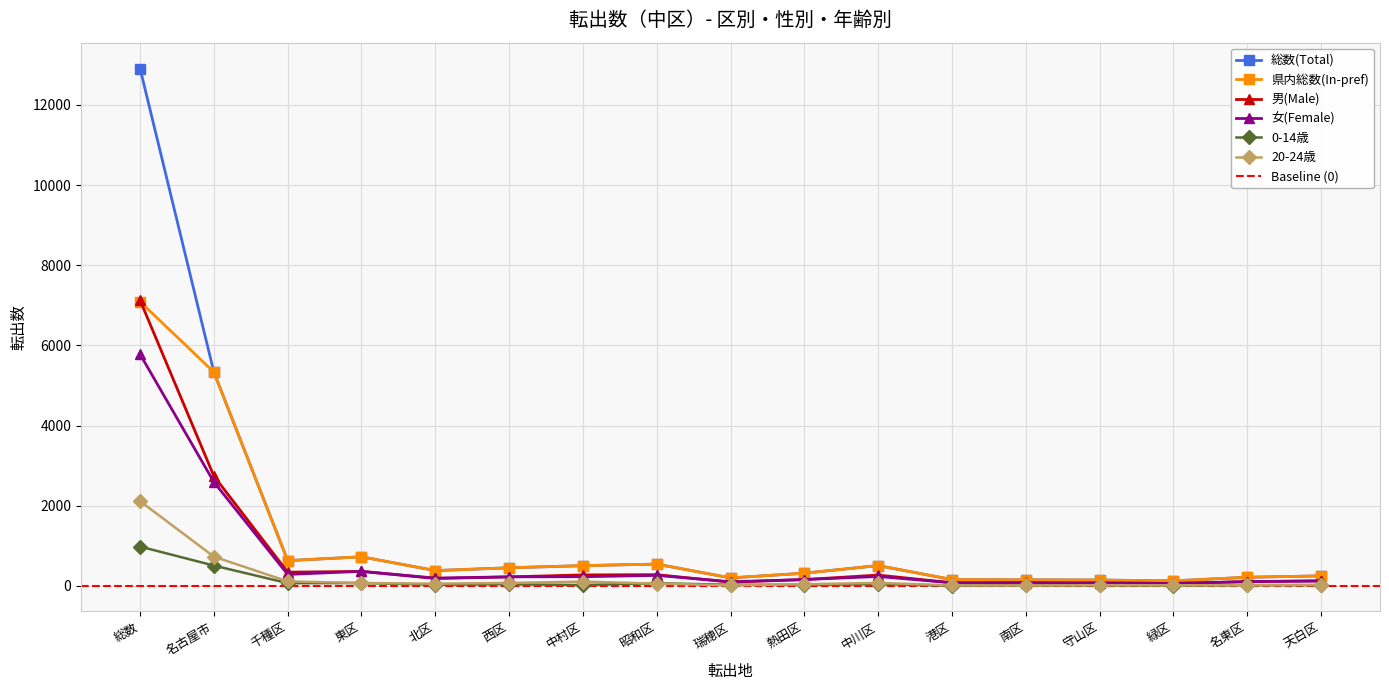

What is the sum of the 県内総数(In-pref) values at 西区 and 昭和区?

1000